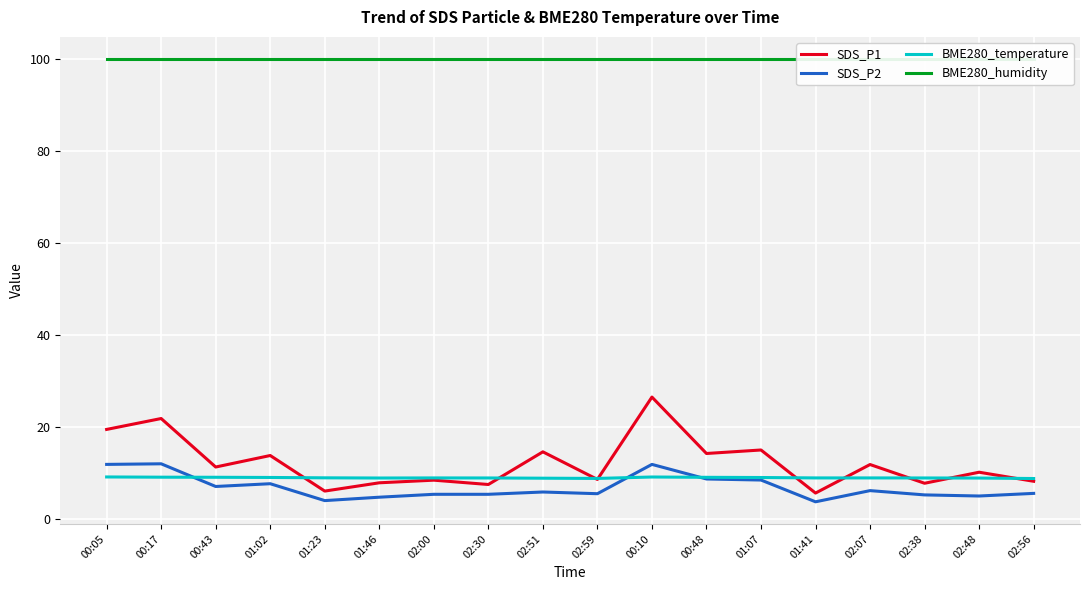

Rank the series at 02:00 from lowest to highest value.

SDS_P2, SDS_P1, BME280_temperature, BME280_humidity